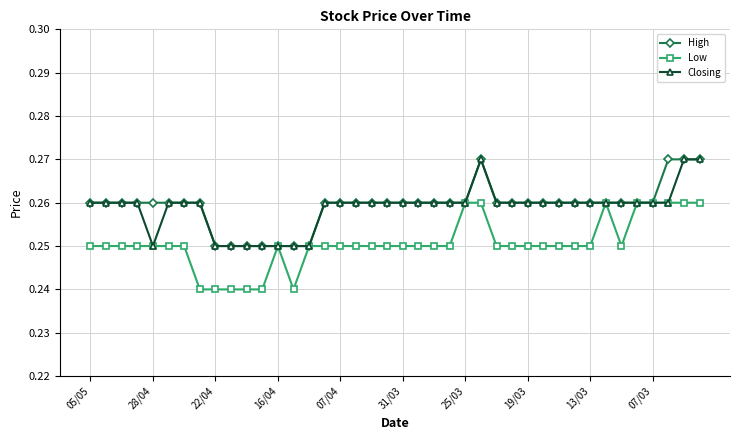

At how many categories does at least one series exceed 0?

40